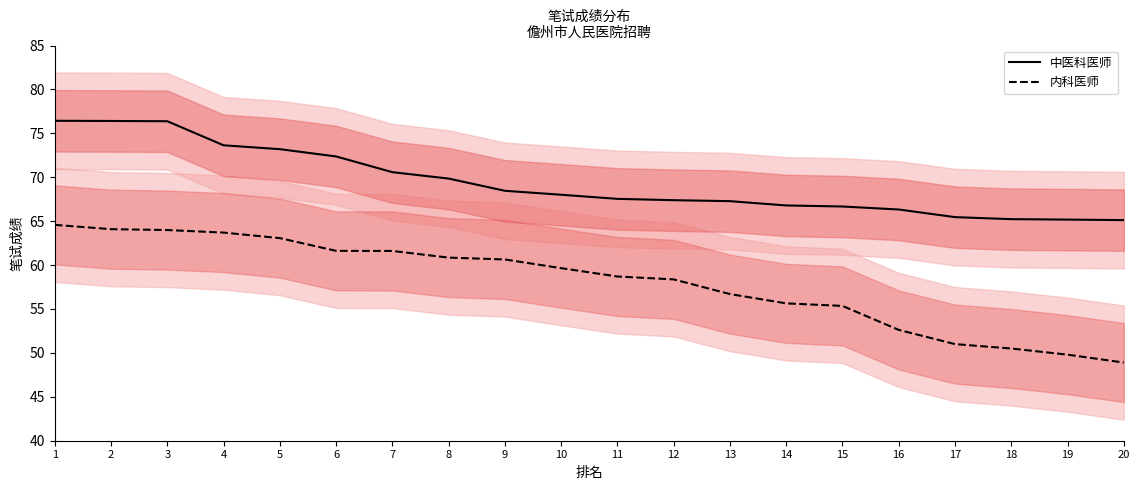

List the series in order of their peak value, lowest first.

内科医师, 中医科医师